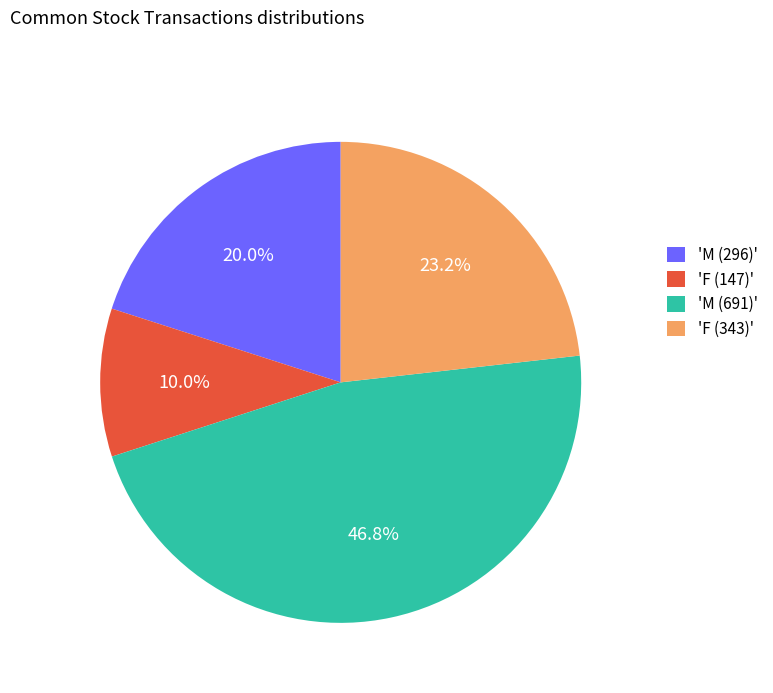

To the nearest percent, what is the difference between the largest and smallest slice percentages?

37%